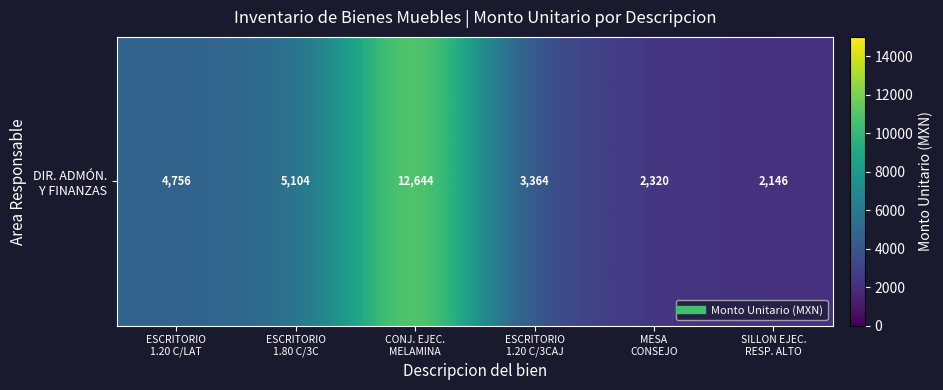

The value at CONJ. EJEC.
MELAMINA is 18971. True or false?

False